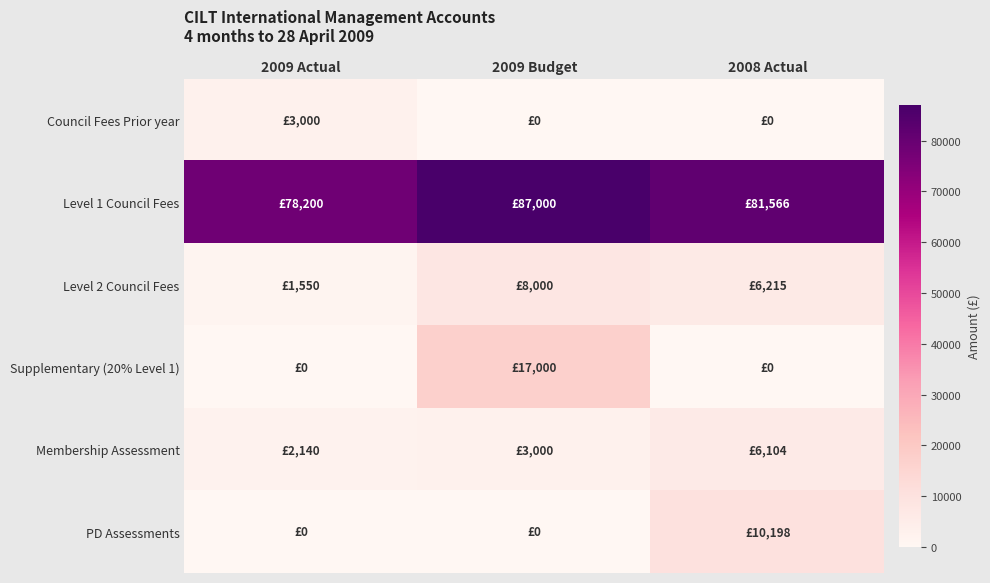

Which label corresponds to the smallest value in the chart?

2009 Budget